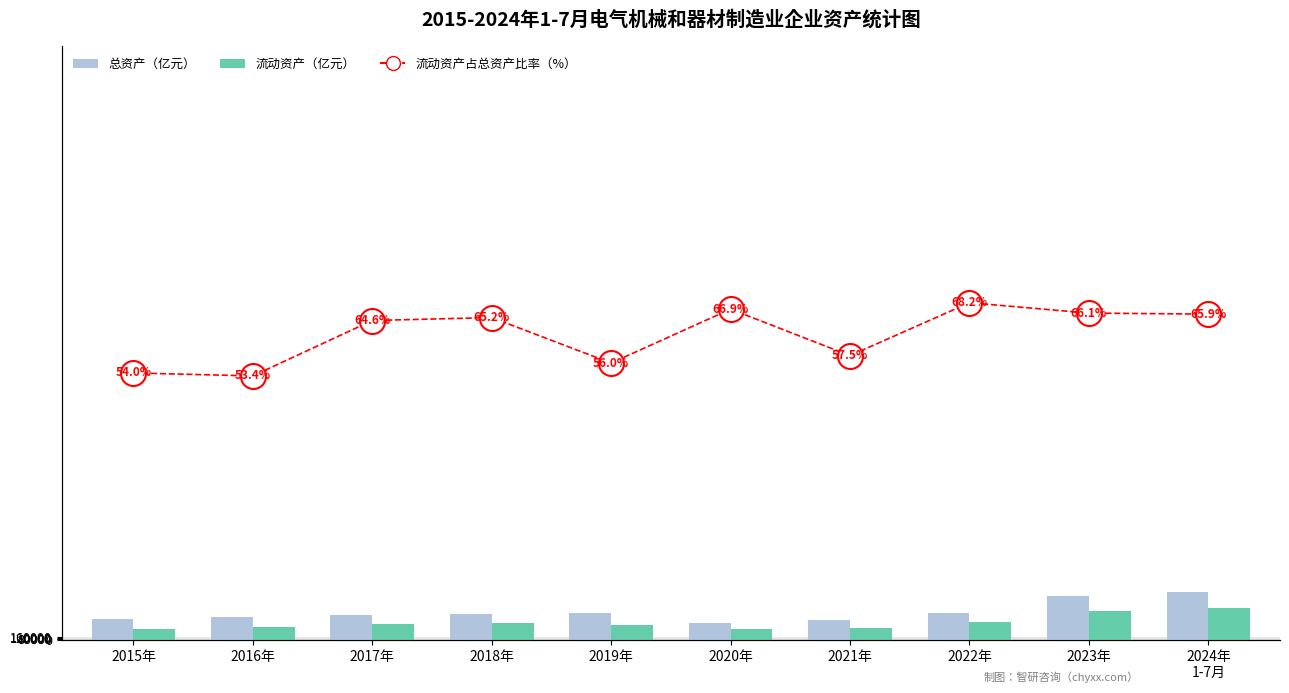

The 总资产（亿元） series shows 57.0 at 2015年. True or false?

True